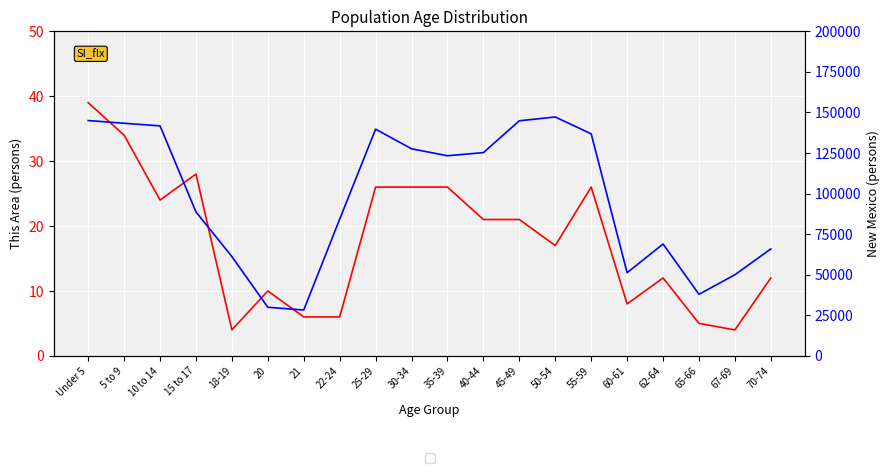

Is it true that New Mexico equals 51283 at 25-29?

False